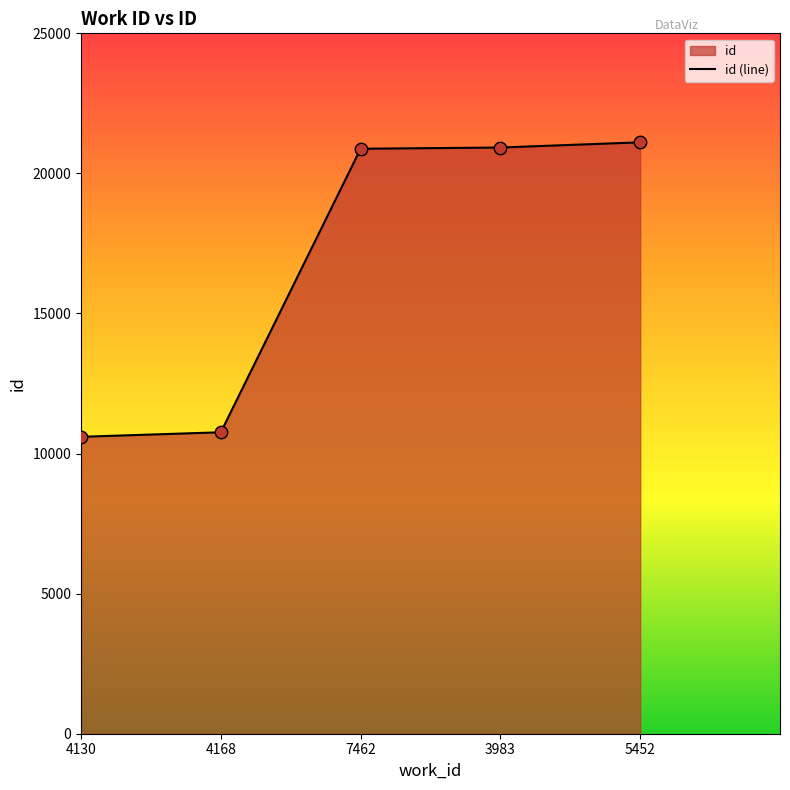

Which has a higher value, 3983 or 4130?

3983